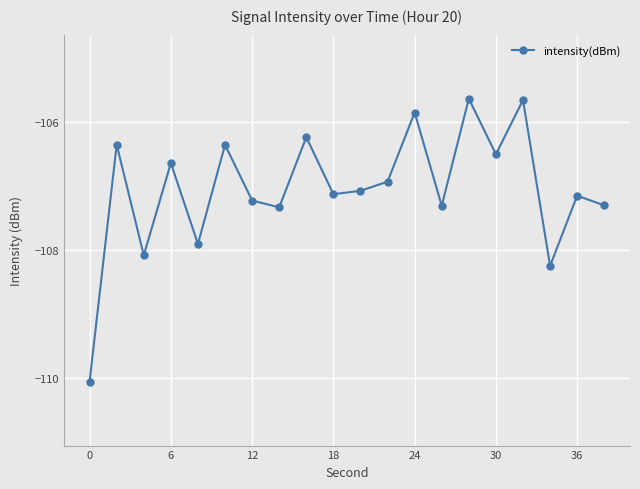

What is the maximum value shown in the chart?

-105.6